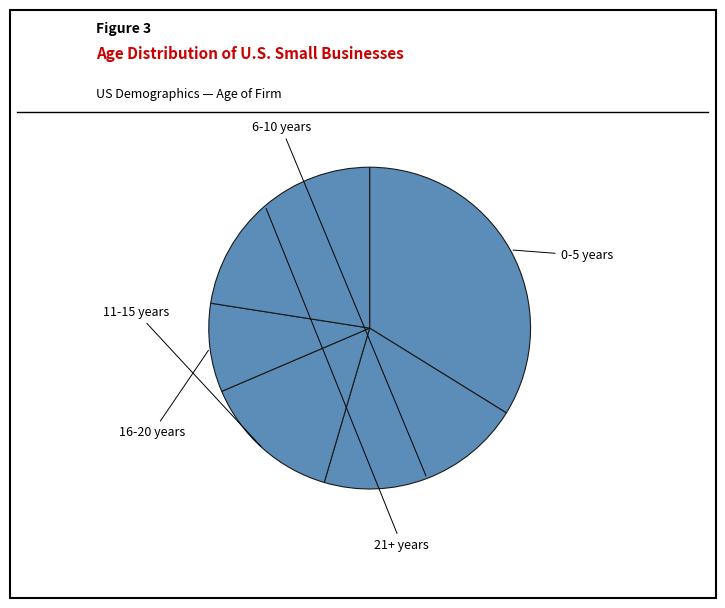

Combined, what portion of the pie is 21+ years and 16-20 years?

31.4%